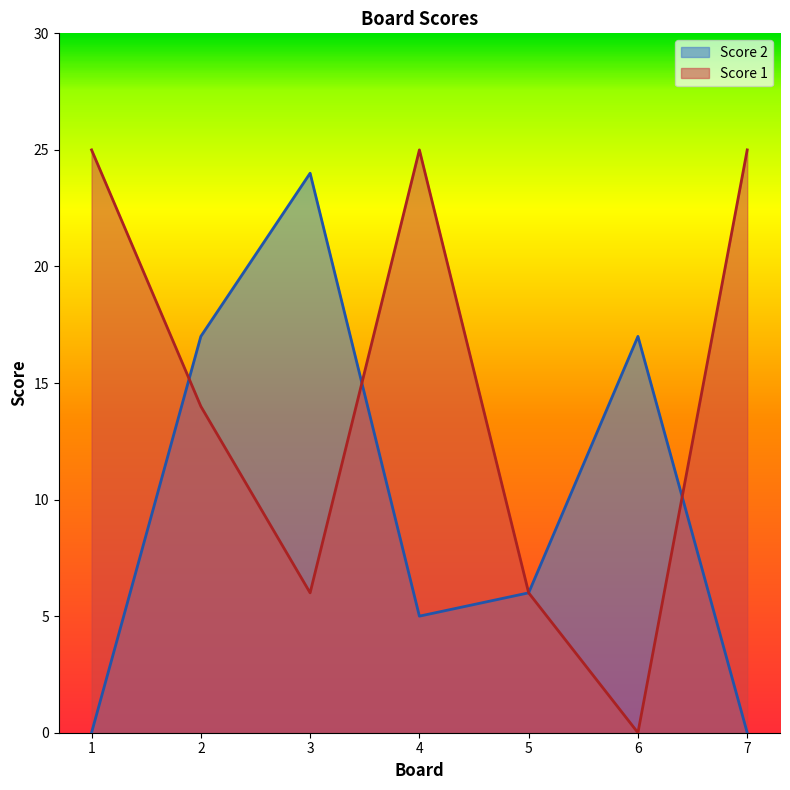

Where do Score 1 and Score 2 first cross each other?

1 and 2